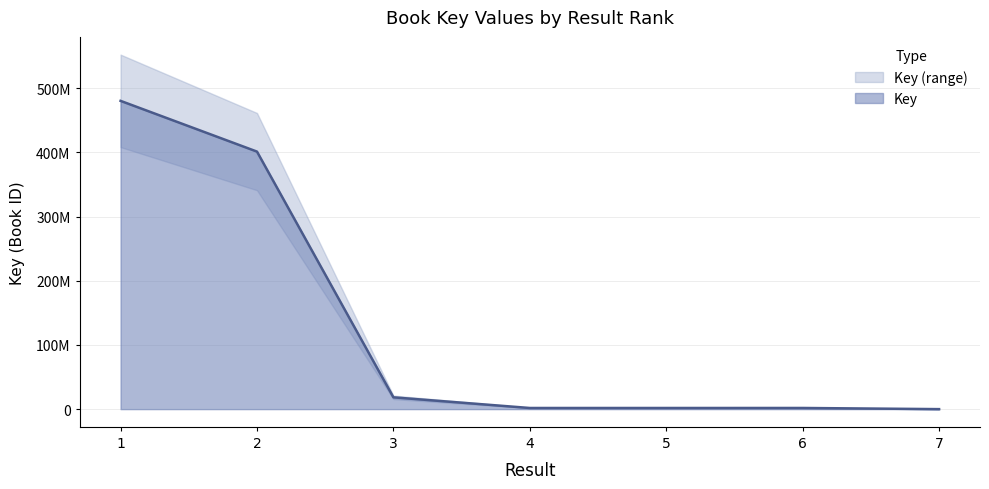

Is it true that the value at 5 is 986582?

False